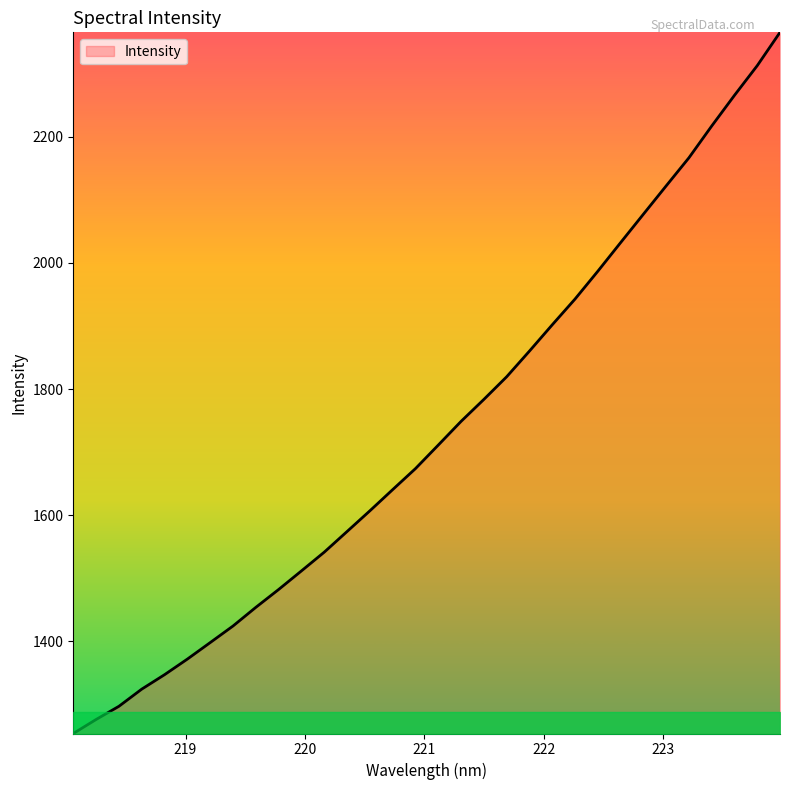

What is the minimum value shown in the chart?

1254.0